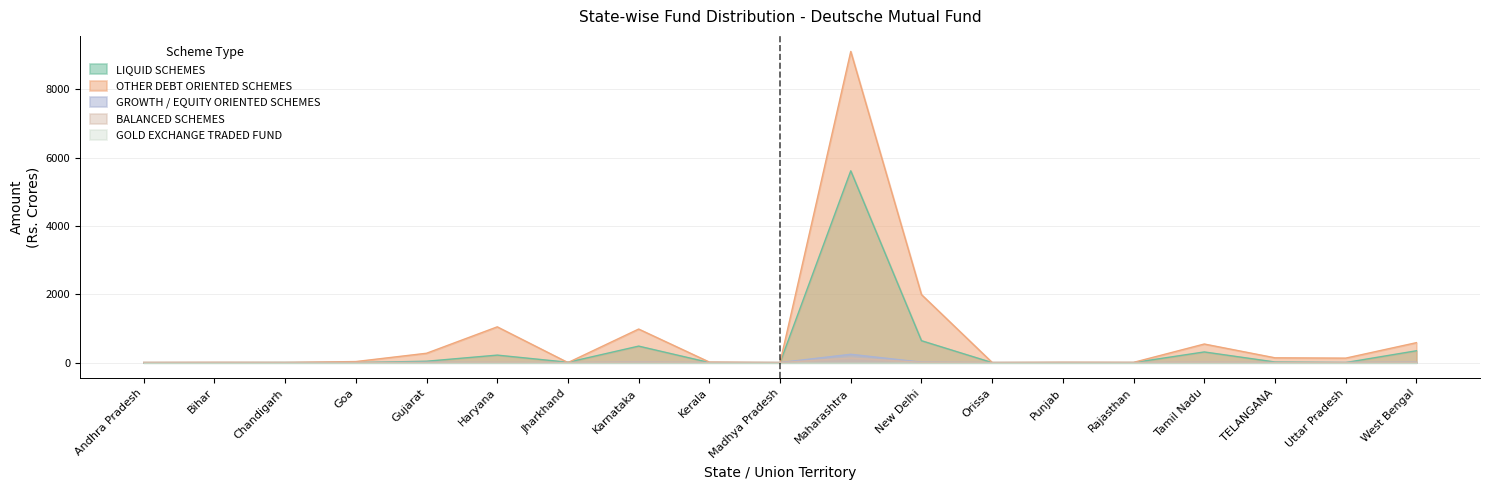

Which series has the largest range (max minus min)?

OTHER DEBT ORIENTED SCHEMES